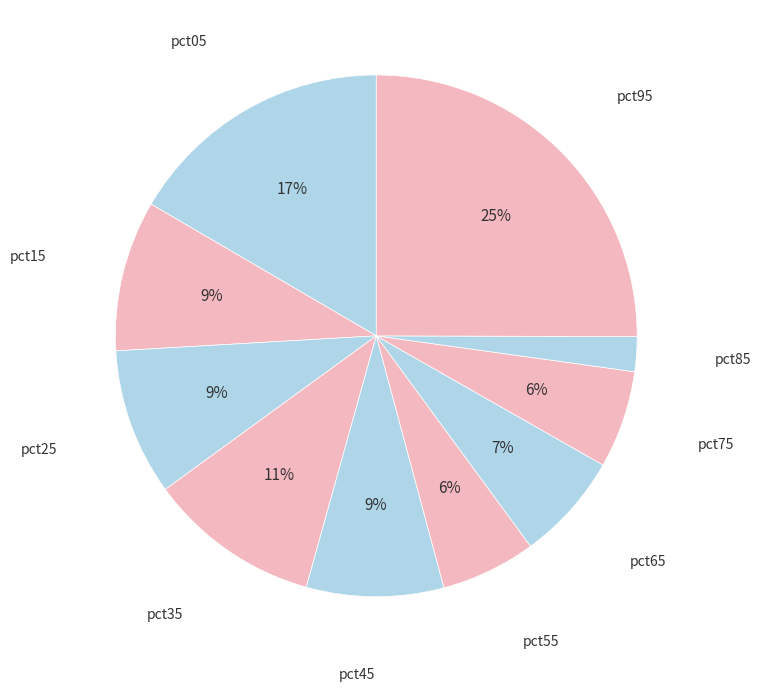

Is there a majority slice in this chart?

No